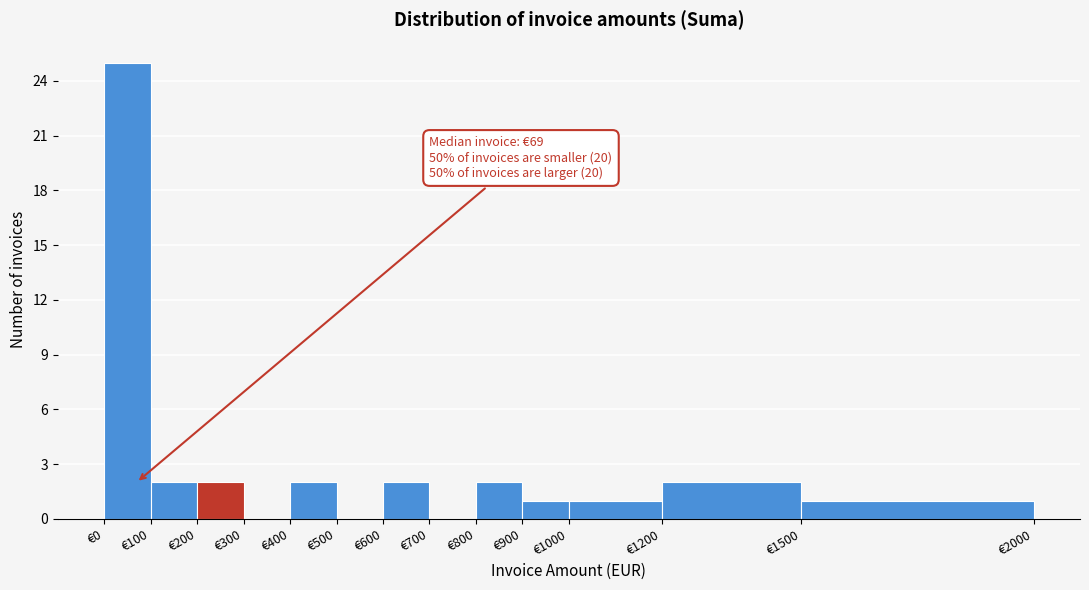

Which range on the x-axis has the tallest bar?

0 to 100